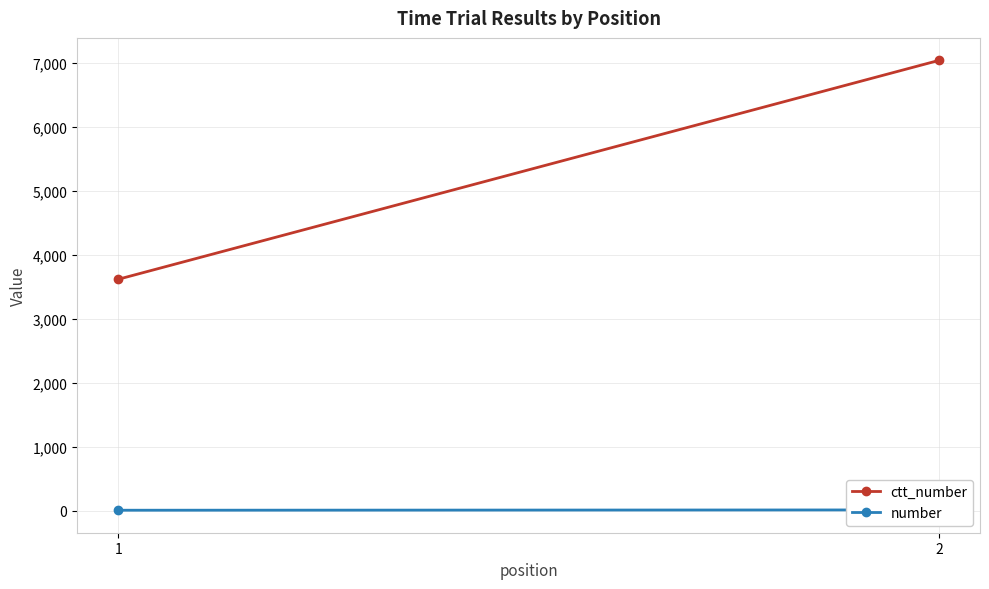

How many ctt_number values are between 3619 and 7039?

2